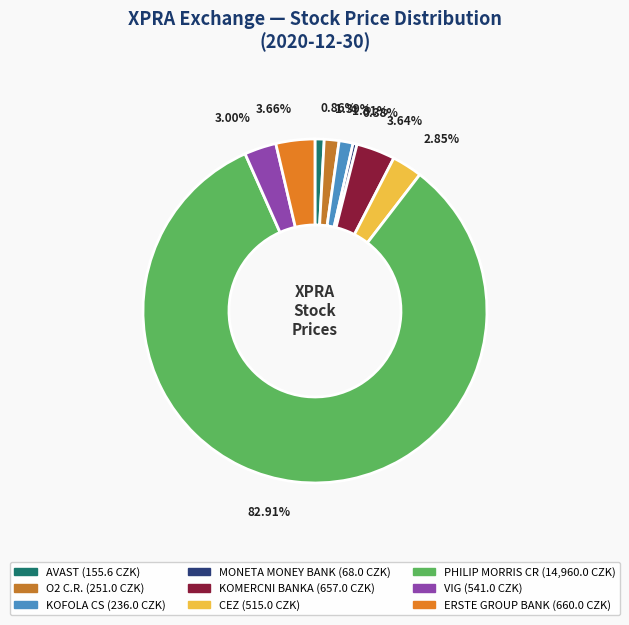

To the nearest percent, what portion does KOMERCNI BANKA represent?

4%